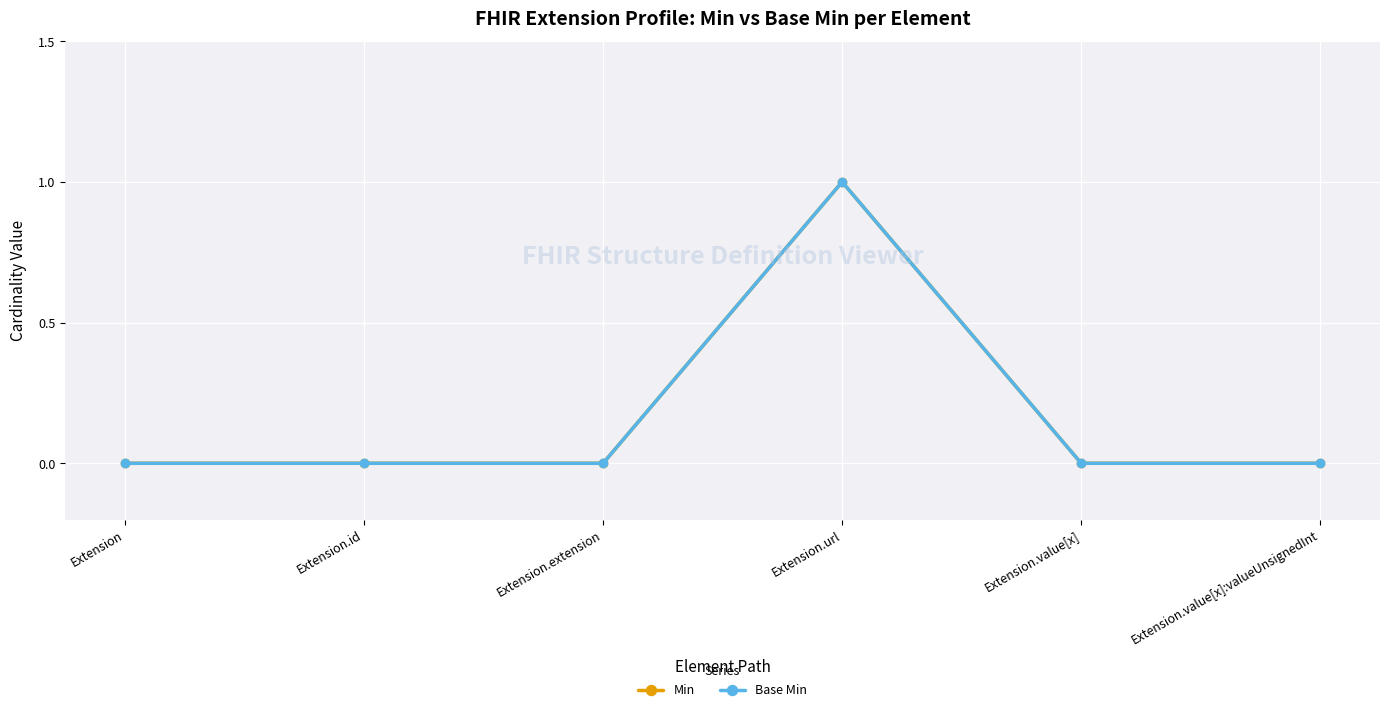

Reading left to right, list all the values displayed in this chart.

Min: 0	0	0	1	0	0
Base Min: 0	0	0	1	0	0